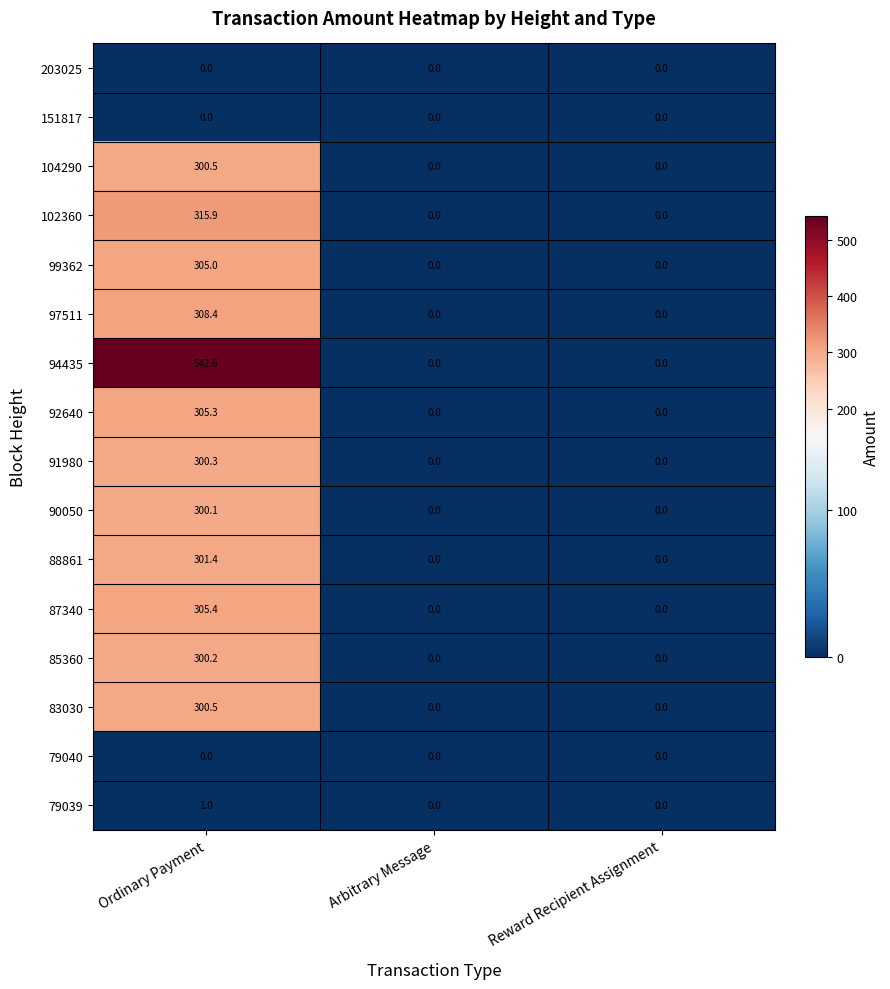

The 102360 series shows 0.0 at Reward Recipient Assignment. True or false?

True